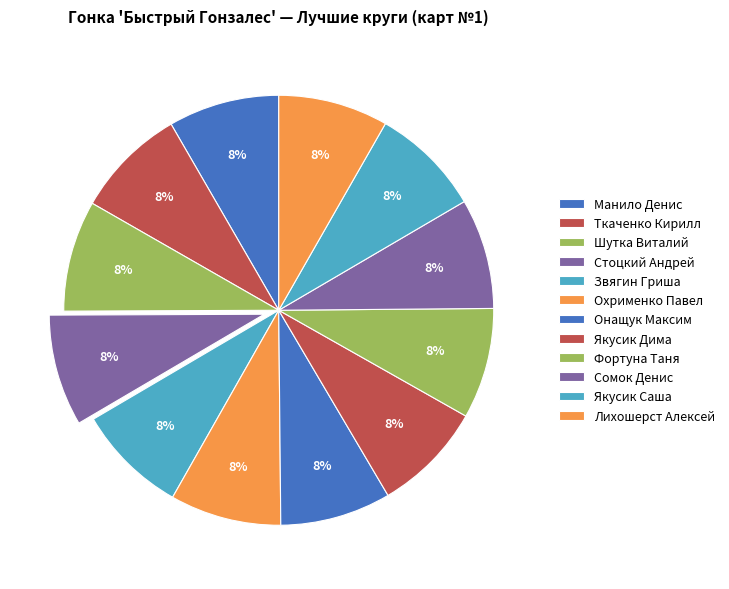

How many slices are in this pie chart?

12